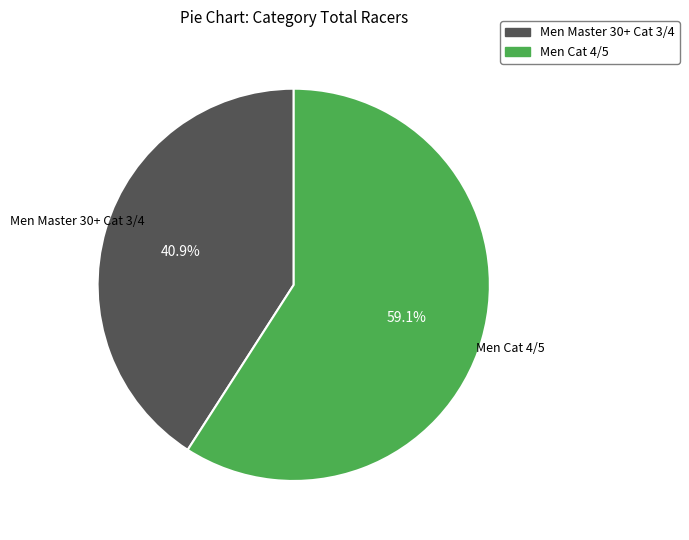

What is the smallest slice in the pie chart?

Men Master 30+ Cat 3/4